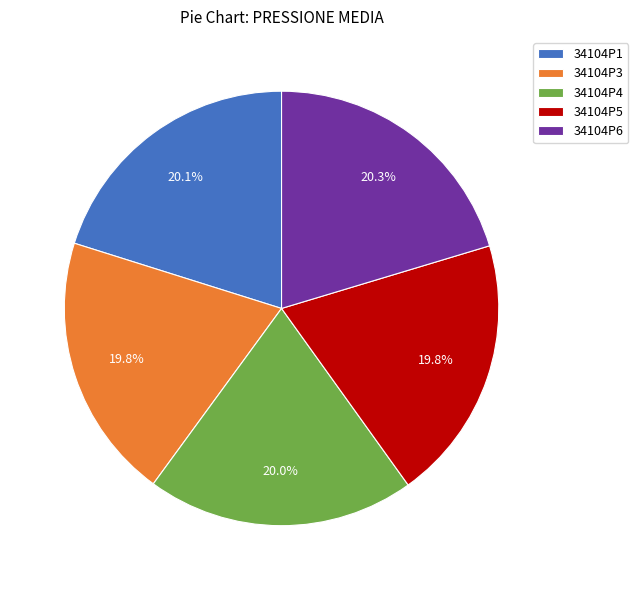

Is 34104P1 the majority of the pie?

No